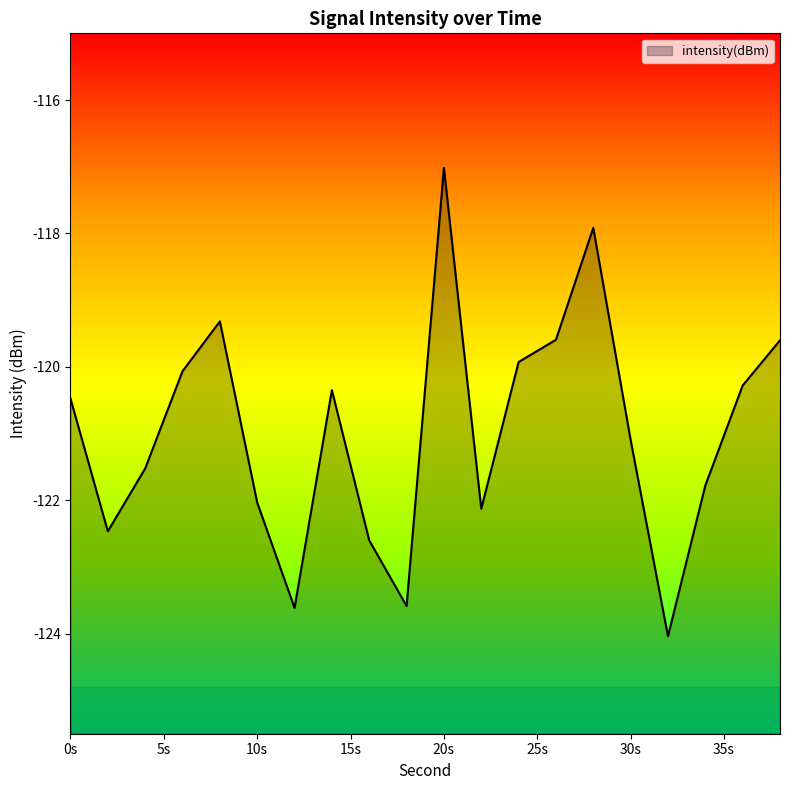

Read the value at 20s.

-117.0